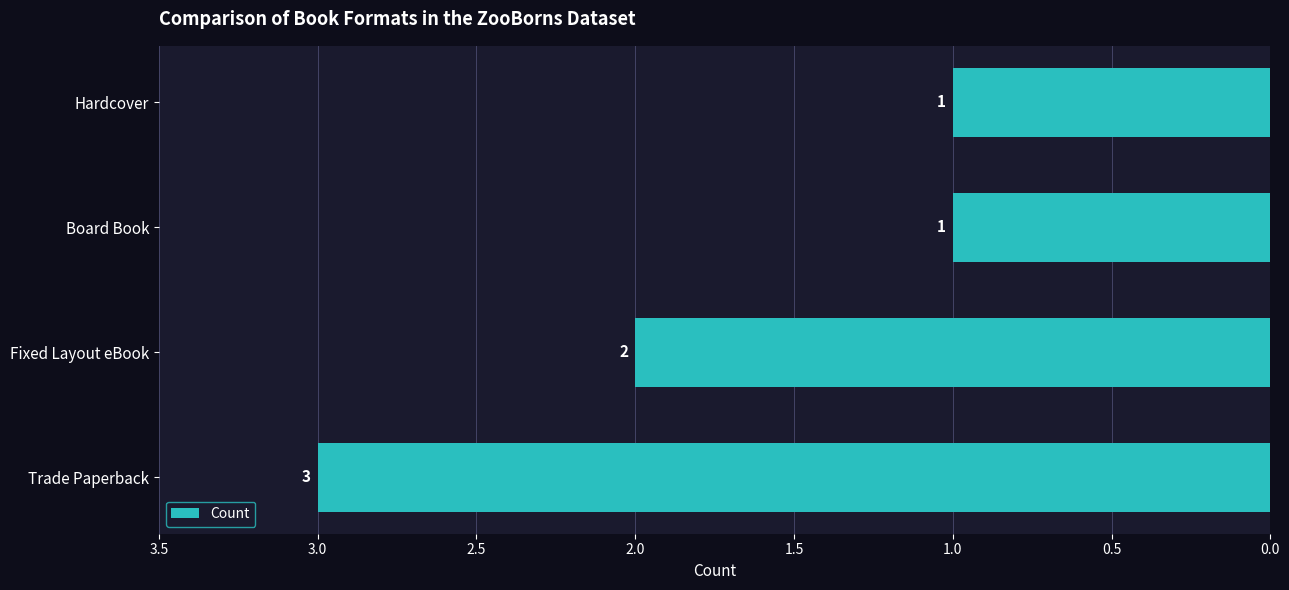

What is the sum of the values at Trade Paperback and Fixed Layout eBook?

5